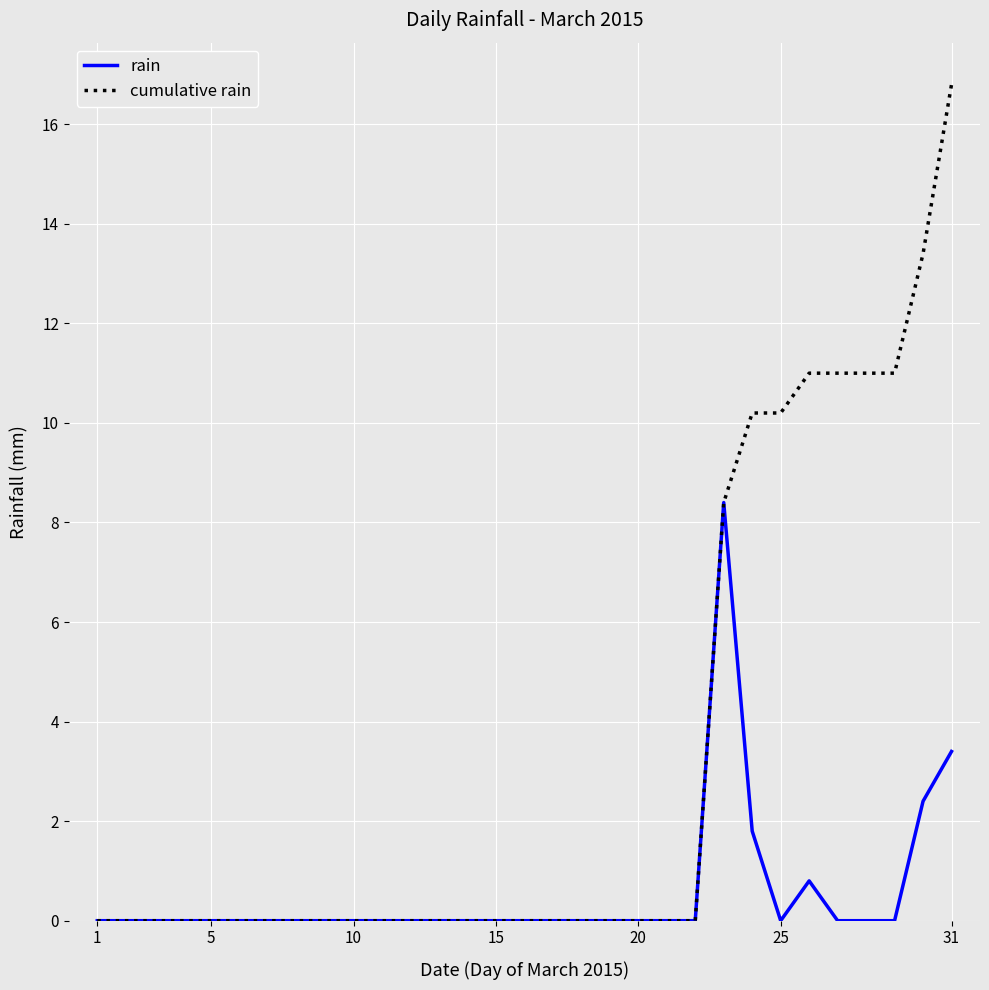

Rank the series by their average value, from lowest to highest.

rain, cumulative rain